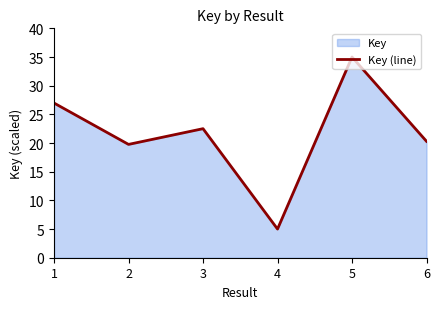

What is the difference between the maximum and minimum values?

30.0